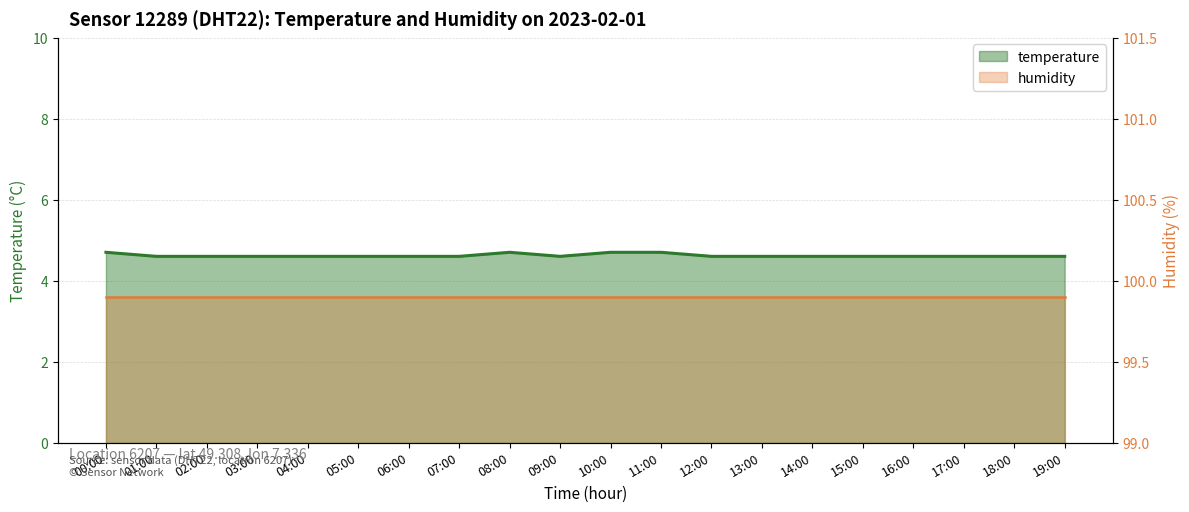

List the labels in order of value, largest first.

00:00, 08:00, 10:00, 11:00, 01:00, 02:00, 03:00, 04:00, 05:00, 06:00, 07:00, 09:00, 12:00, 13:00, 14:00, 15:00, 16:00, 17:00, 18:00, 19:00